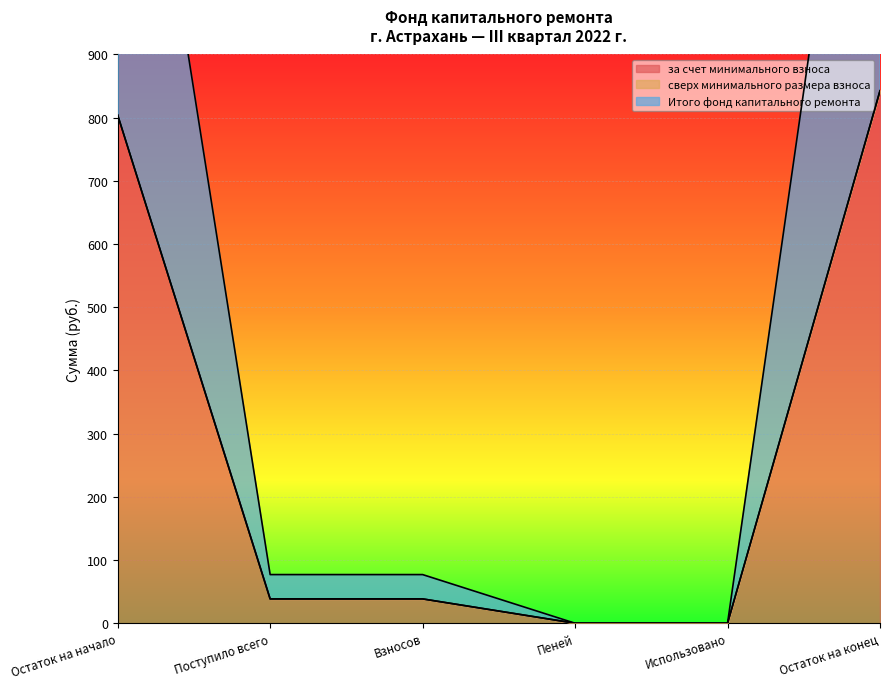

What is the difference between the за счет минимального взноса values at Взносов and Остаток на конец?

804.1